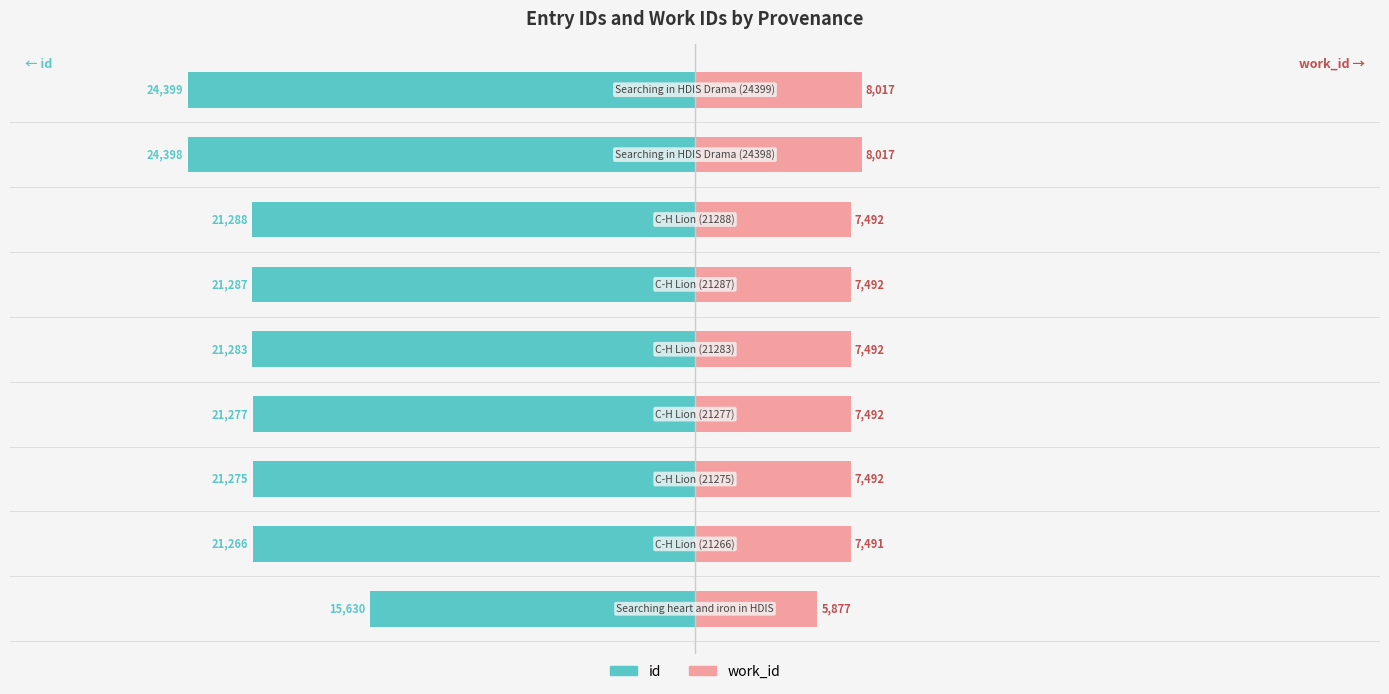

How many values in the id series are below -21283?

4